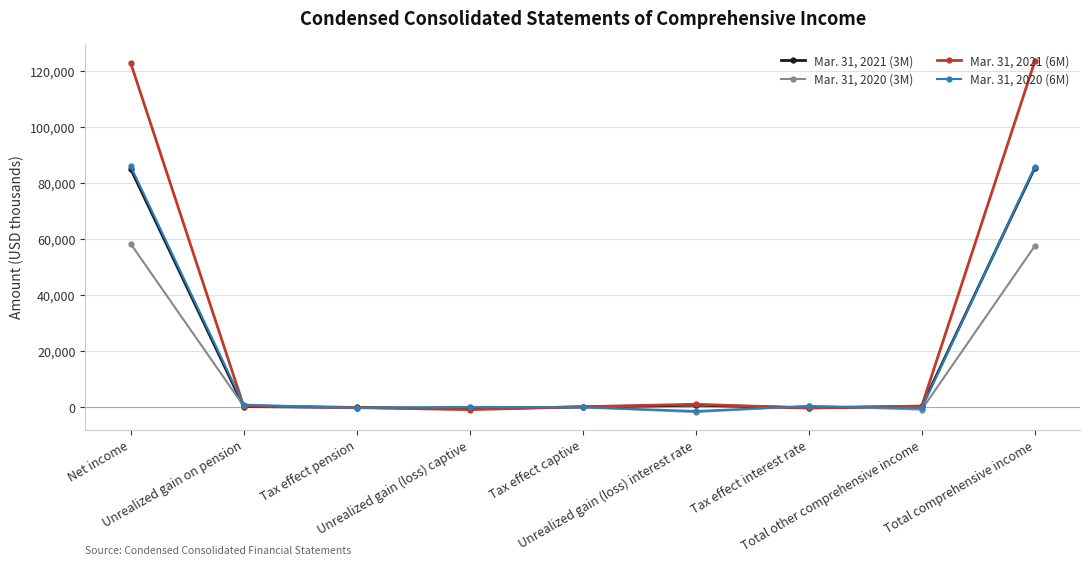

Where does the Mar. 31, 2021 (3M) series first go above 235?

Net income